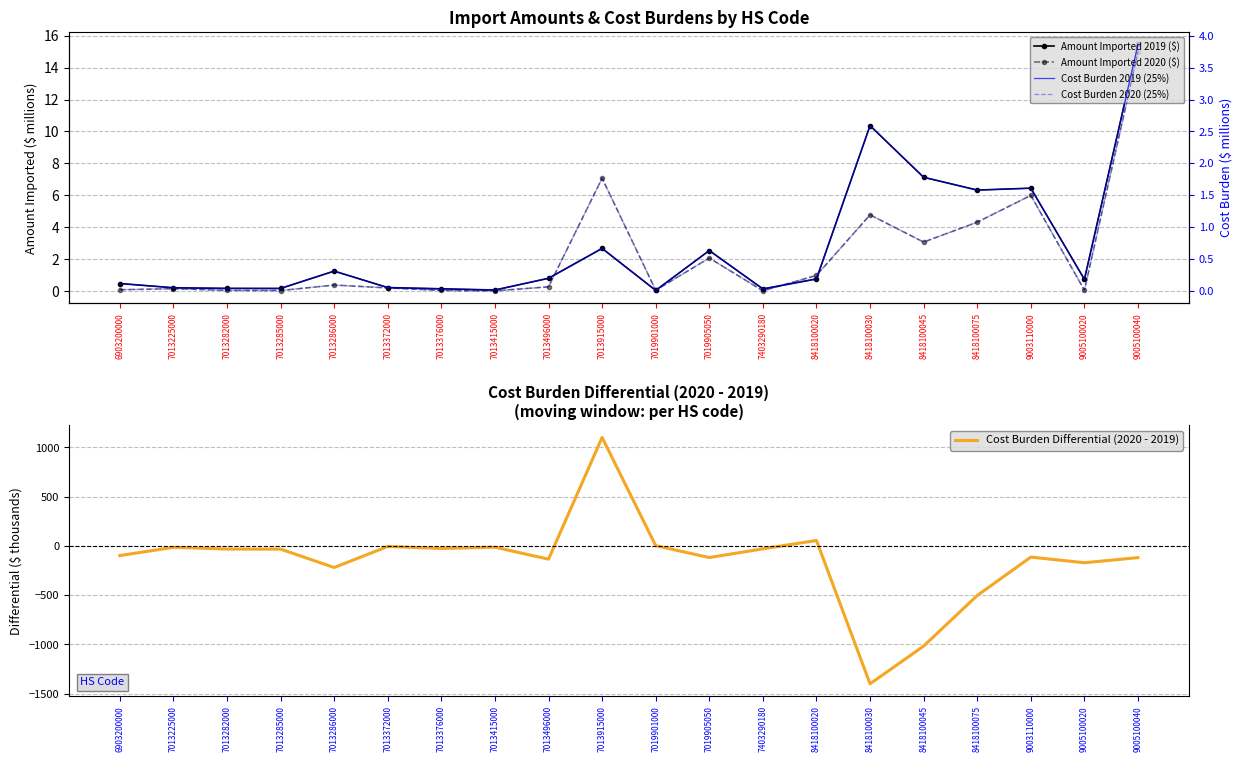

Is this an area chart (filled region under the line)?

No